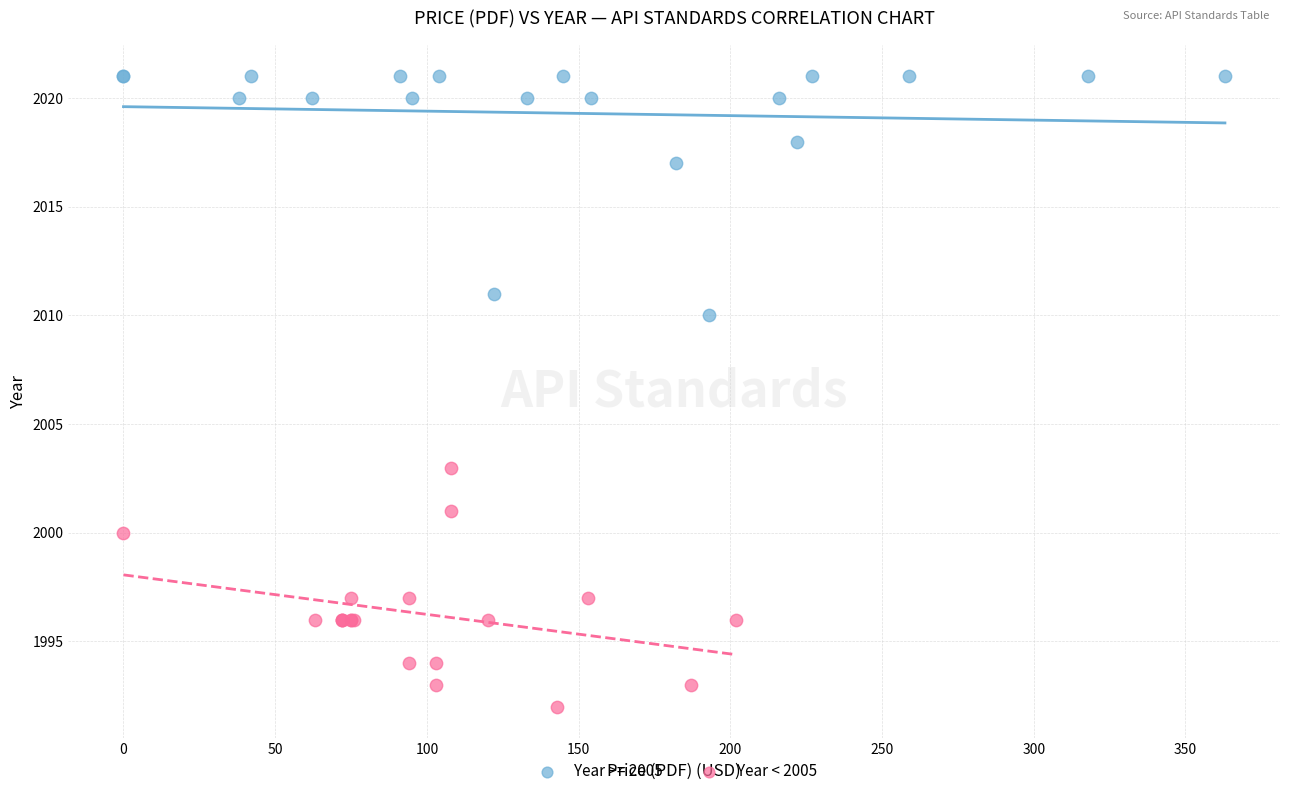

Which series reaches the maximum Y coordinate?

Year >= 2005